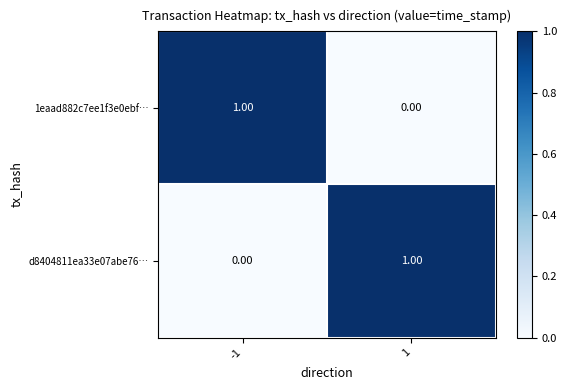

At how many categories does at least one series exceed 0?

2